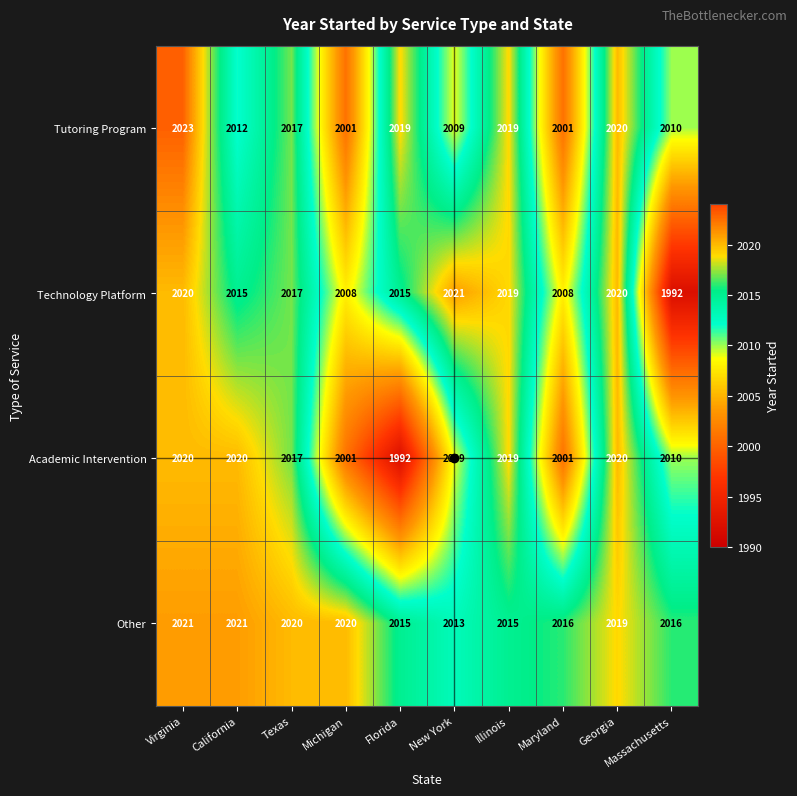

Count the number of data series in this chart.

4